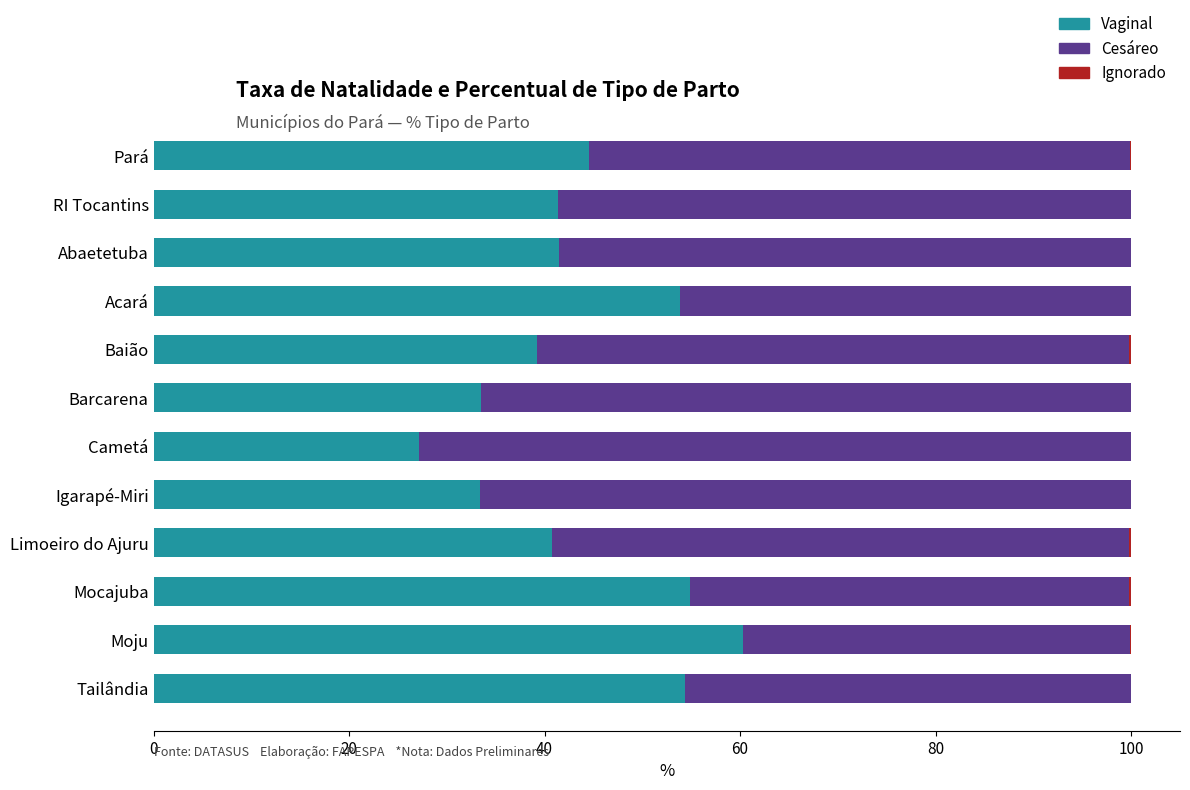

The Vaginal series shows 27.1 at Cametá. True or false?

True